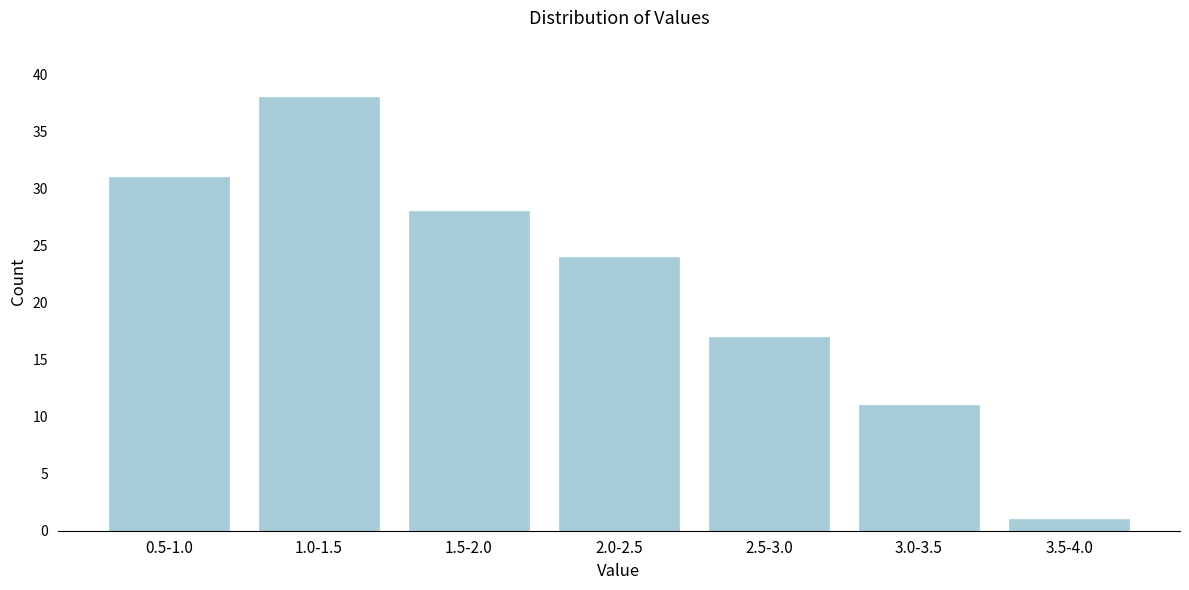

Reading right to left, extract all data points from this chart.

1	11	17	24	28	38	31